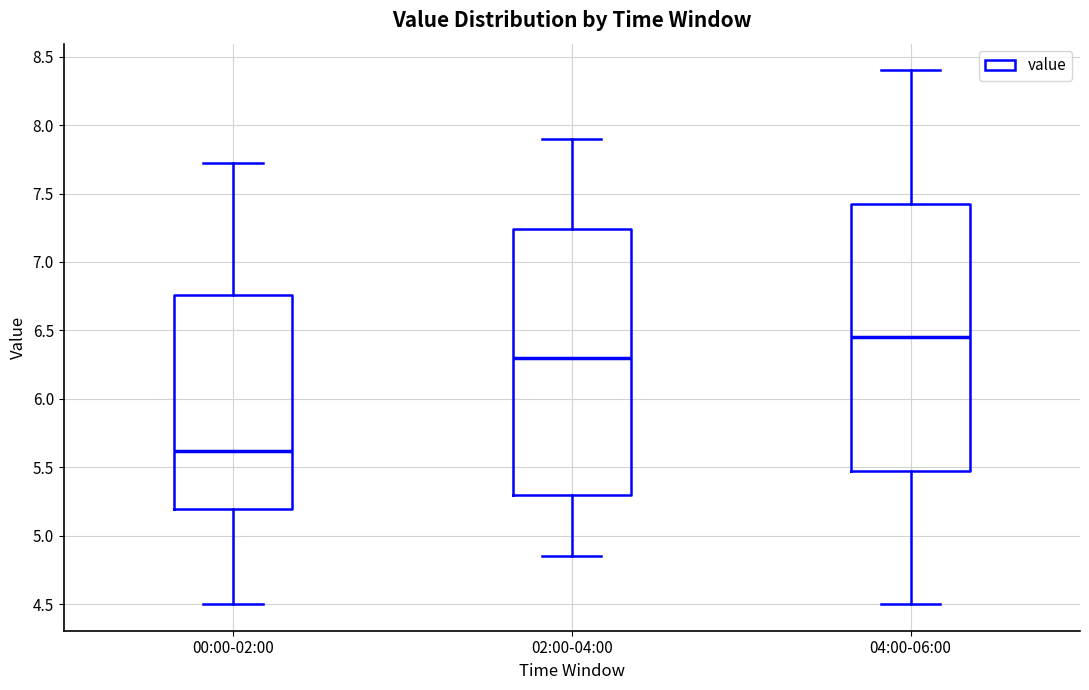

Where does the median line of the box for 04:00-06:00 sit on the y-axis? The values are not printed on the chart, so give them approximately, as read against the axis.

6.45